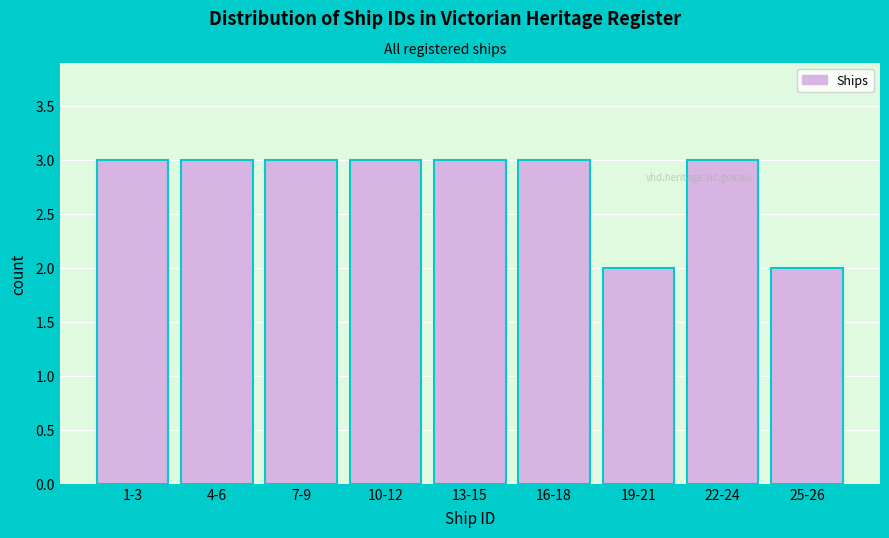

Reading right to left, list all the values displayed in this chart.

25-26=2	22-24=3	19-21=2	16-18=3	13-15=3	10-12=3	7-9=3	4-6=3	1-3=3